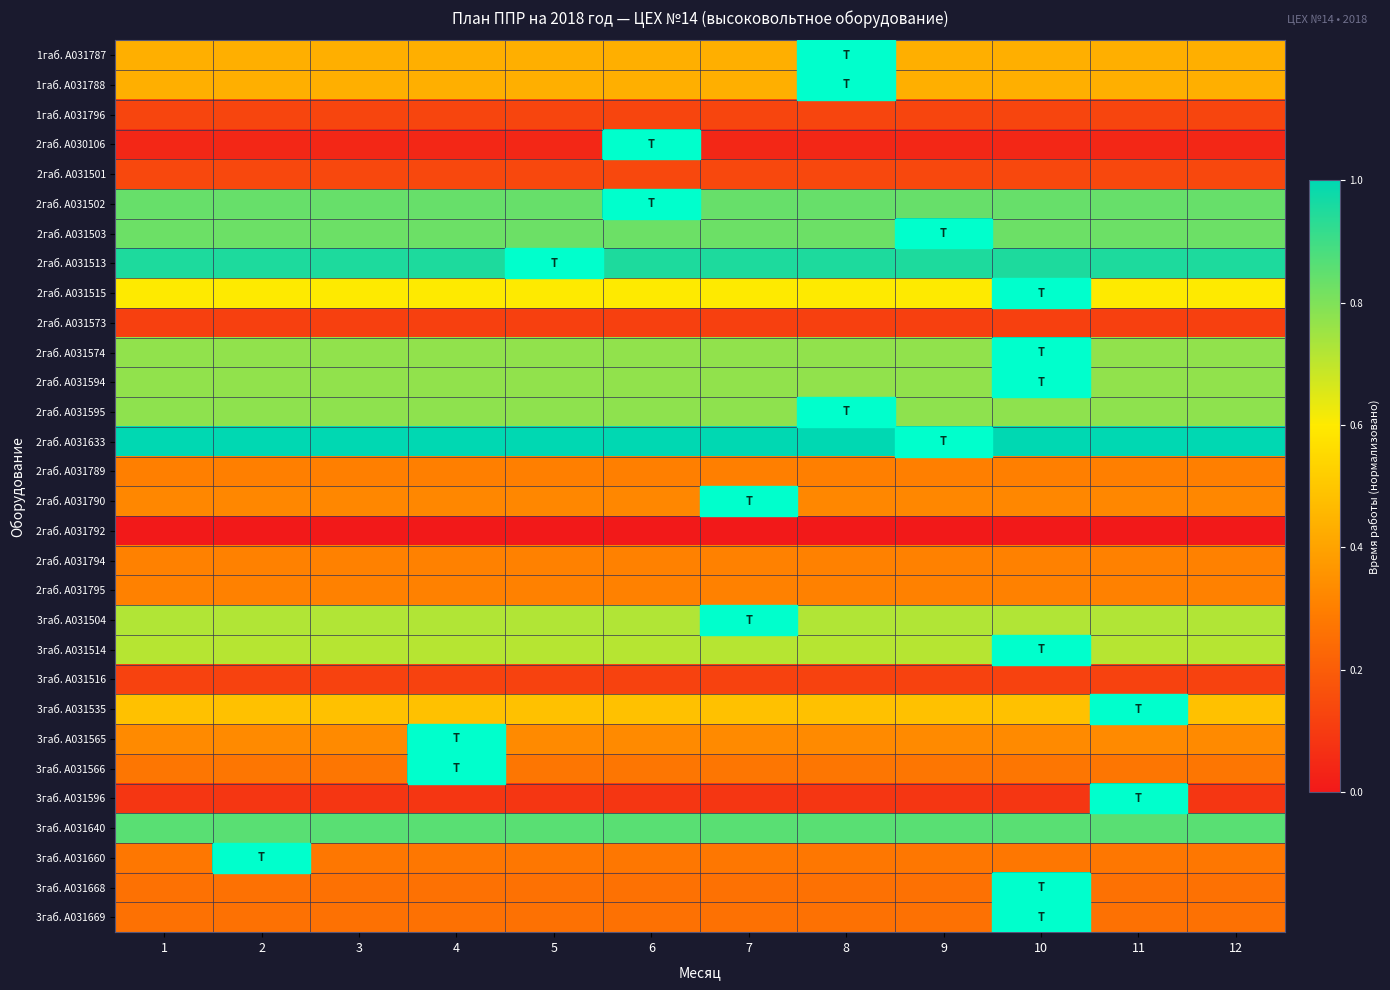

Which series has the largest total across all categories?

2габ. A031633